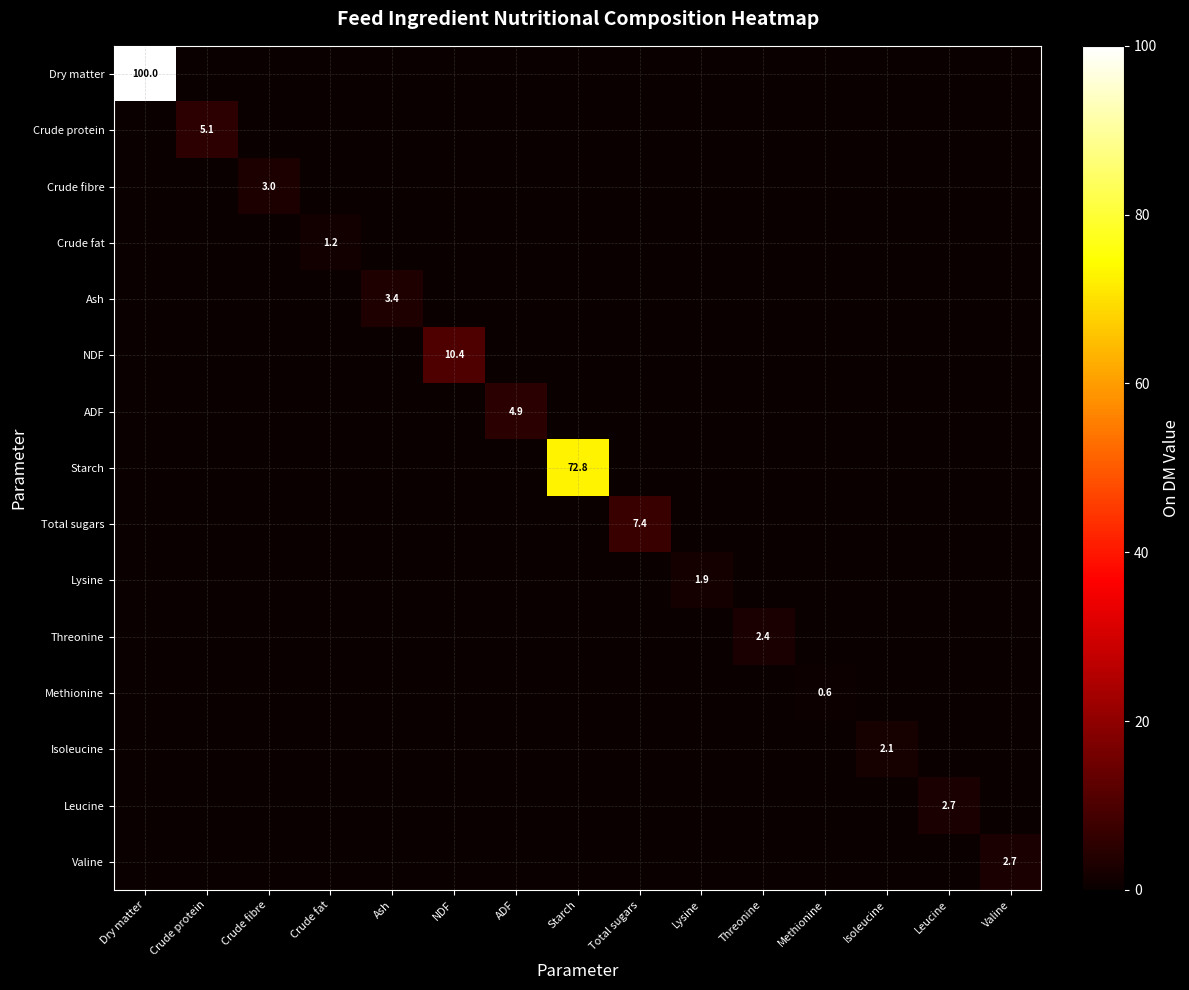

The value of ADF at Ash is -2.8. True or false?

False